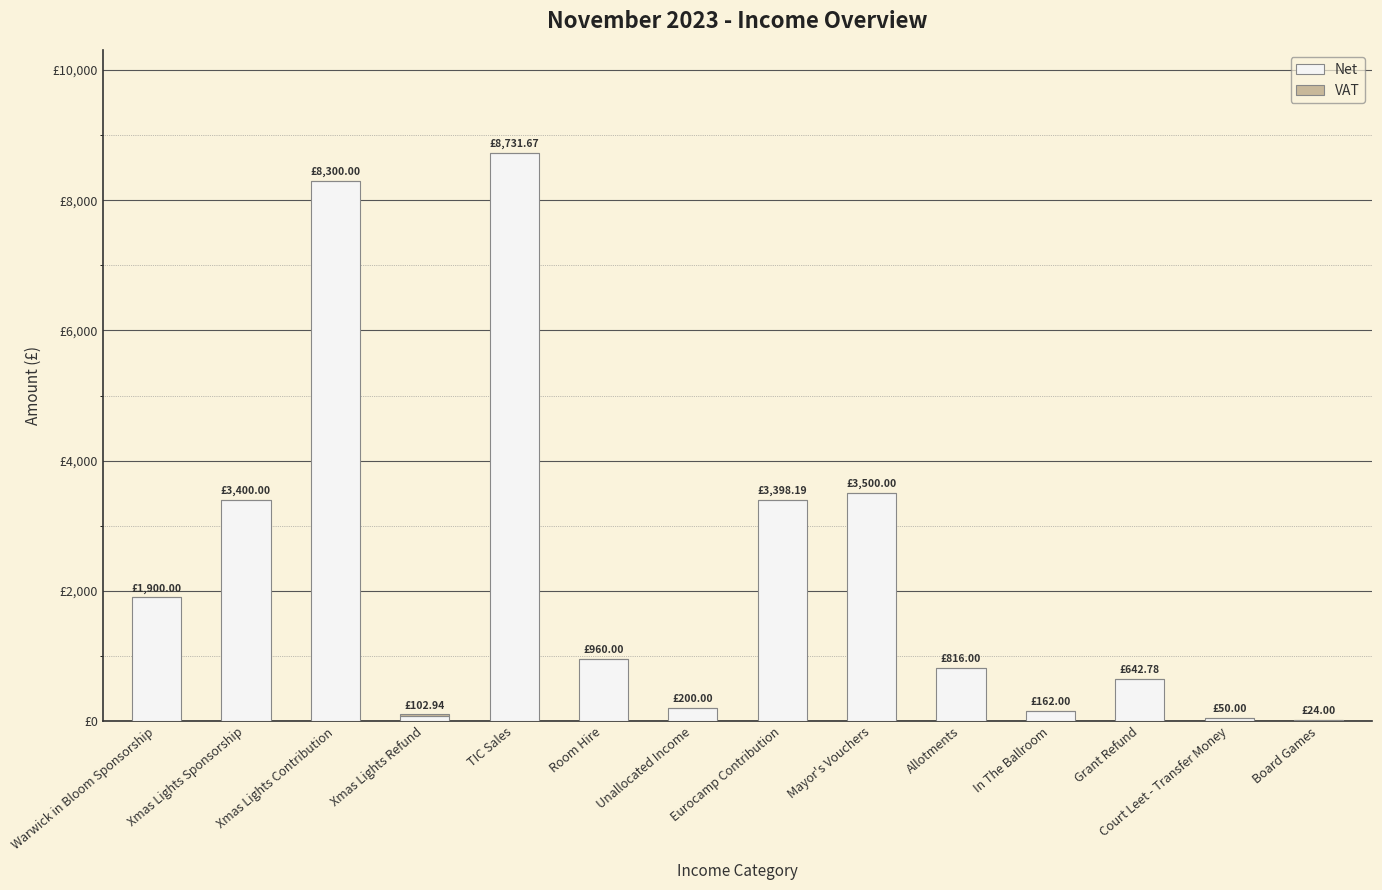

Are the bars horizontal?

No